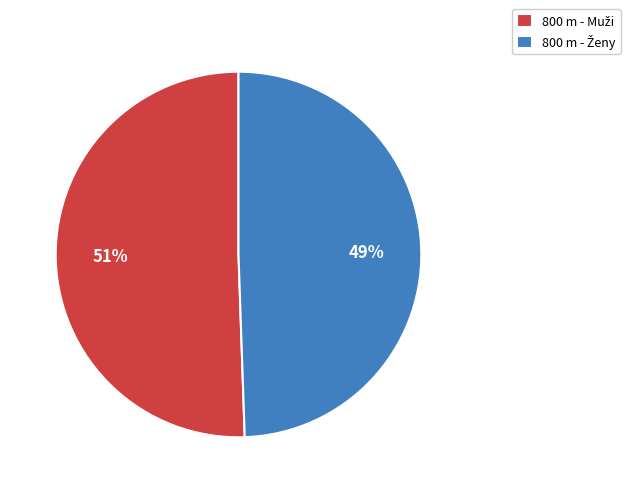

How many slices are in this pie chart?

2